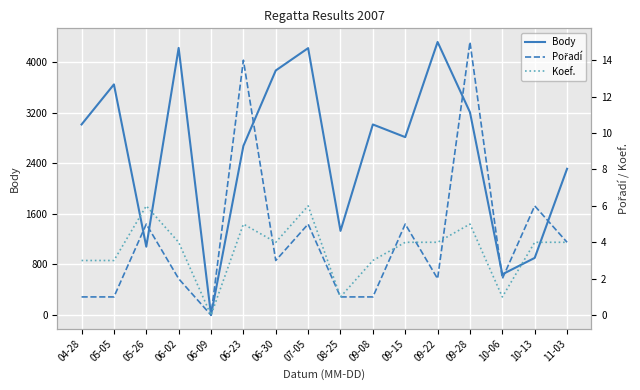

Which series has the widest spread of values?

Body